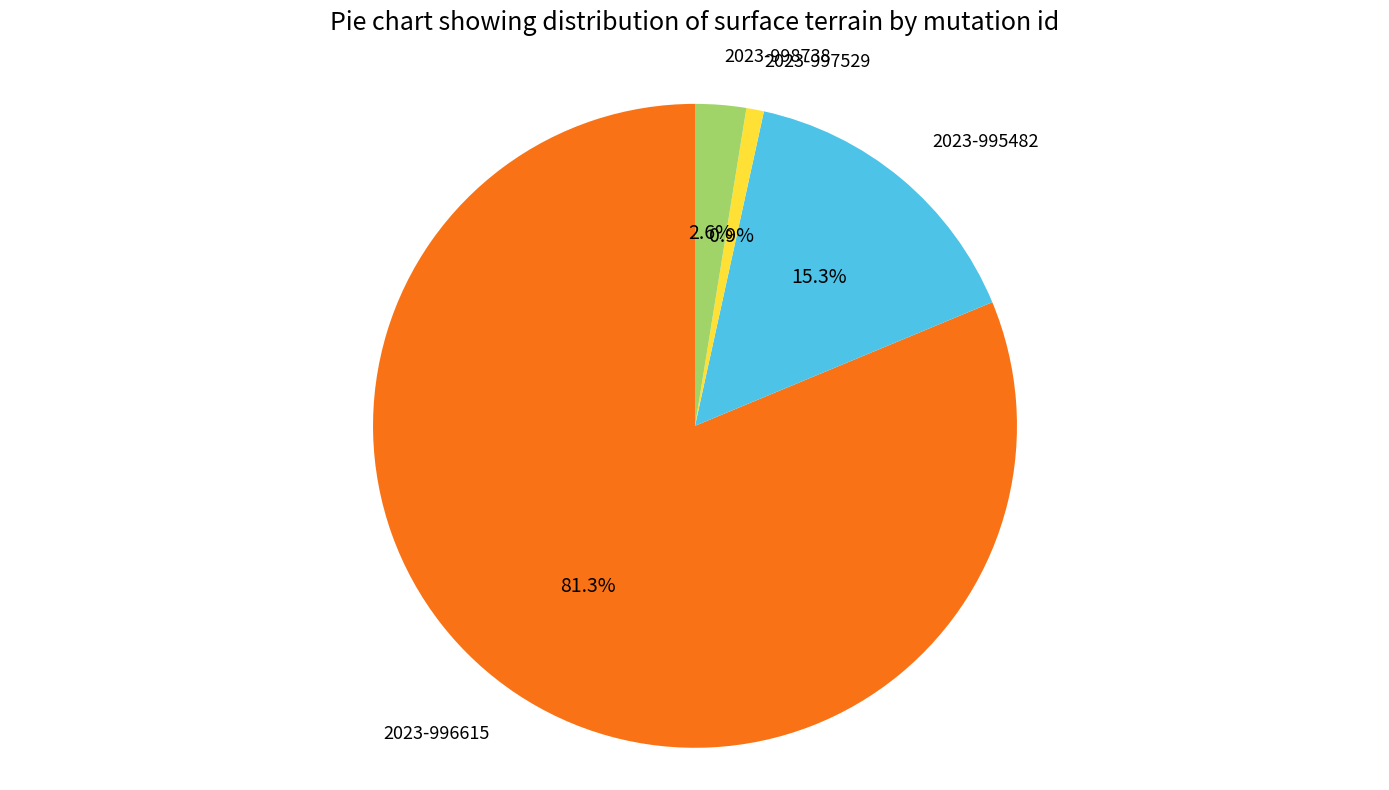

Is there a majority slice in this chart?

Yes